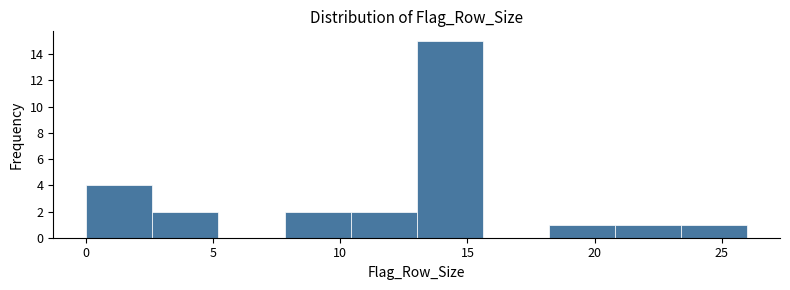

Reading left to right, list every bar in this chart as the range it spans on the x-axis followed by its height. Neither the bar edges nor the heights are printed on the chart, so give them approximately, as read against the axes.

0.0 to 2.6: 4
2.6 to 5.2: 2
5.2 to 7.8: 0
7.8 to 10.4: 2
10.4 to 13.0: 2
13.0 to 15.6: 15
15.6 to 18.2: 0
18.2 to 20.8: 1
20.8 to 23.4: 1
23.4 to 26.0: 1